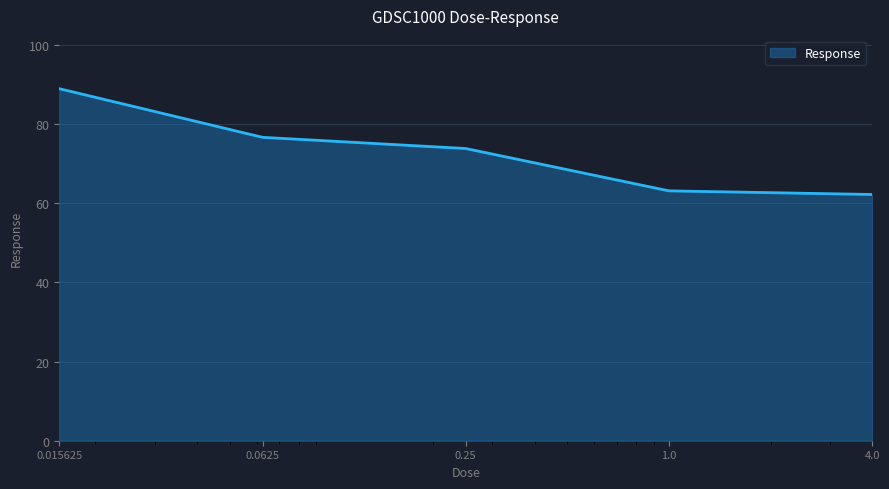

What is the smallest value displayed?

62.2